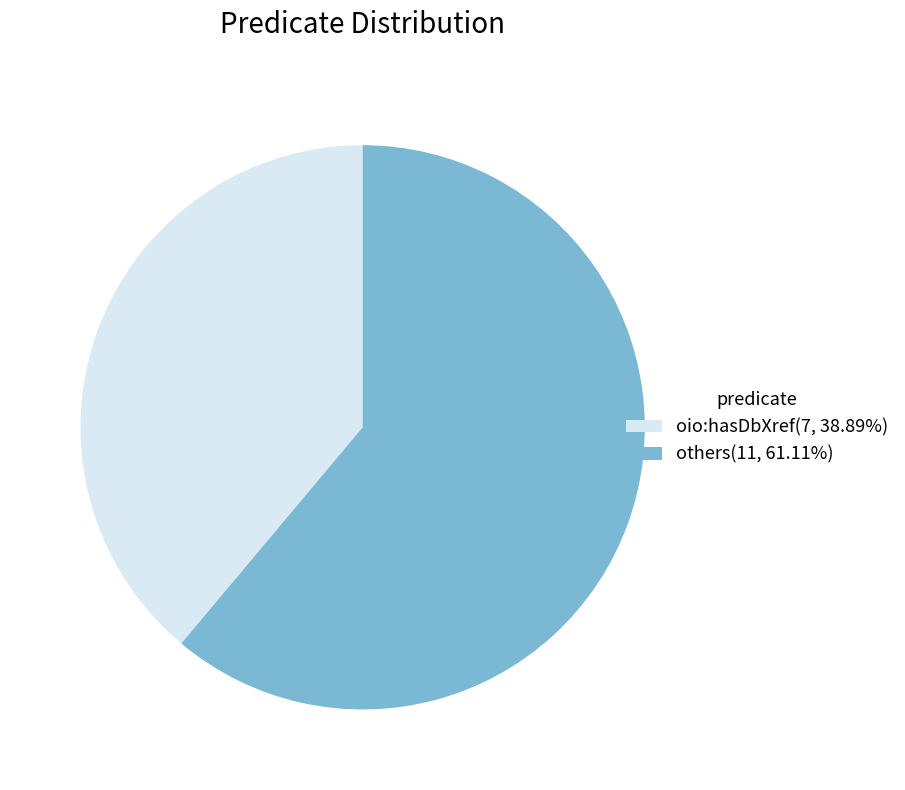

Count the number of slices in the pie.

2